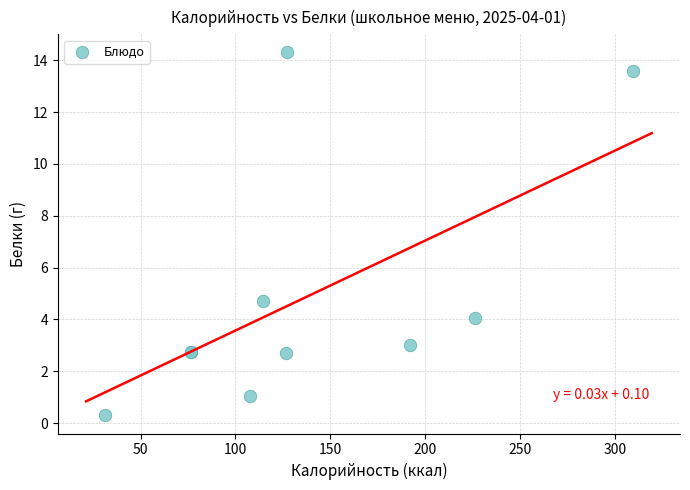

What Y value in the scatter plot is closest to 7?

4.7